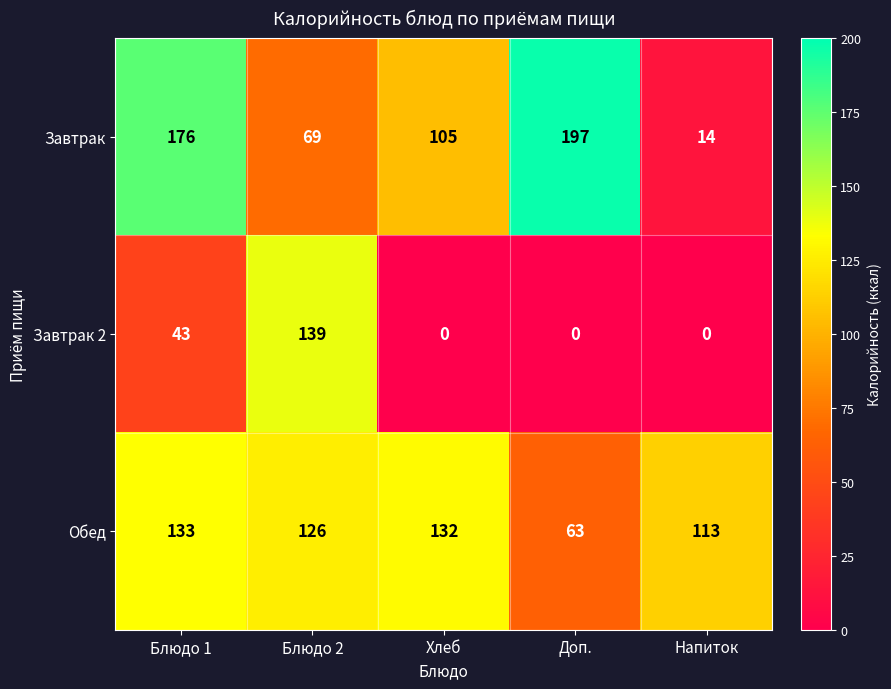

Count the Завтрак values in the range 69 to 176.

3